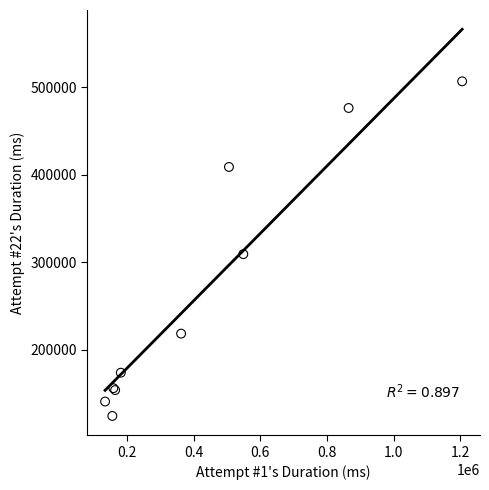

What Y value in the scatter plot is closest to 315662?

309382